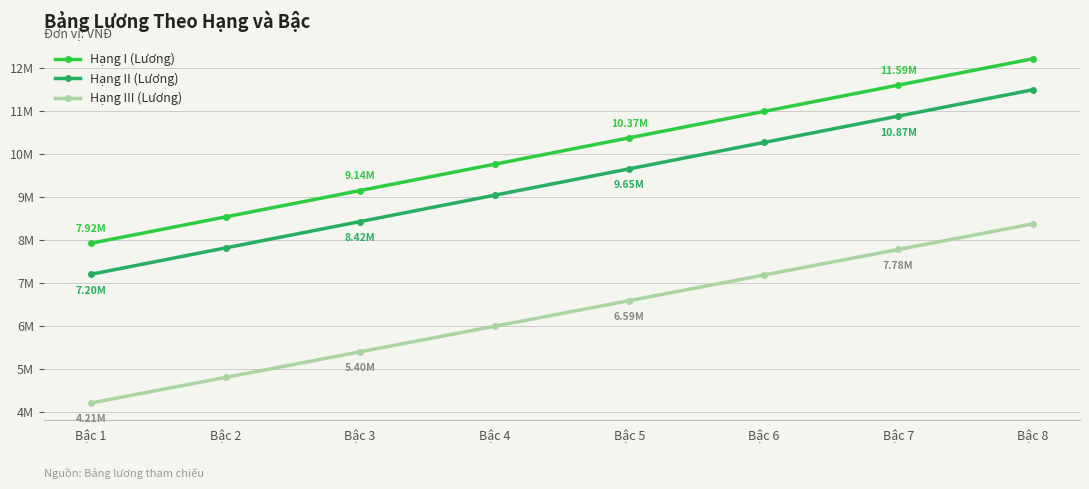

The value of Hạng II (Lương) at Bậc 4 is 9036000. True or false?

True